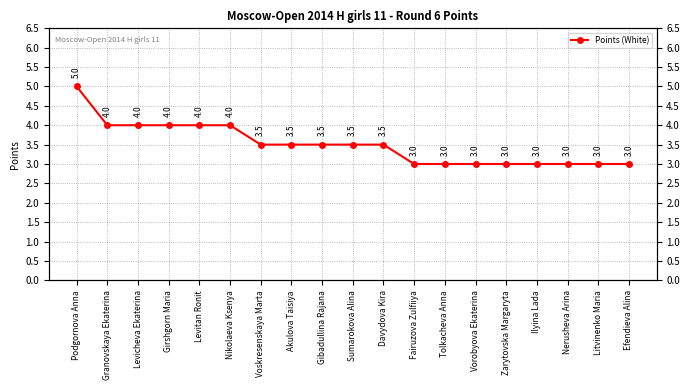

Rank the categories by value from highest to lowest.

Podgornova Anna, Granovskaya Ekaterina, Levicheva Ekaterina, Girshgorn Maria, Levitan Ronit, Nikolaeva Ksenya, Voskresenskaya Marta, Akulova Taisiya, Gibadullina Rajana, Sumarokova Alina, Davydova Kira, Fairuzova Zulfiiya, Tolkacheva Anna, Vorobyova Ekaterina, Zarytovska Margaryta, Ilyina Lada, Nerusheva Arina, Litvinenko Maria, Efendieva Alina